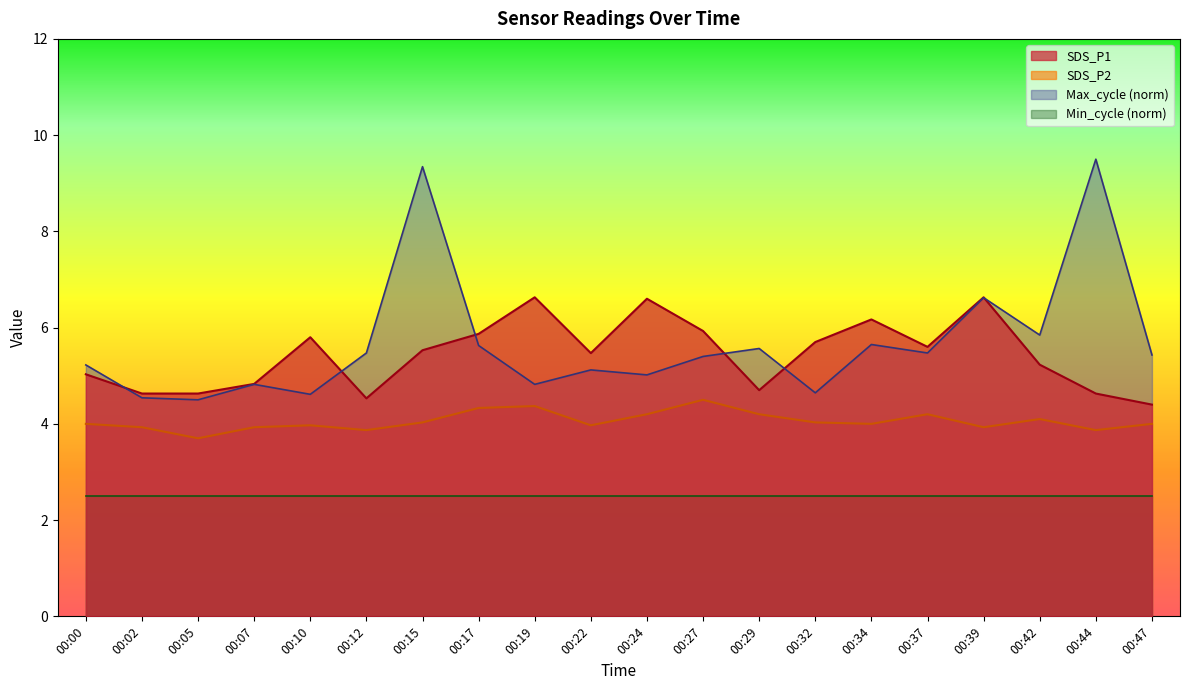

Is the value of Max_cycle at 00:19 greater than the value of SDS_P1 at 00:47?

Yes